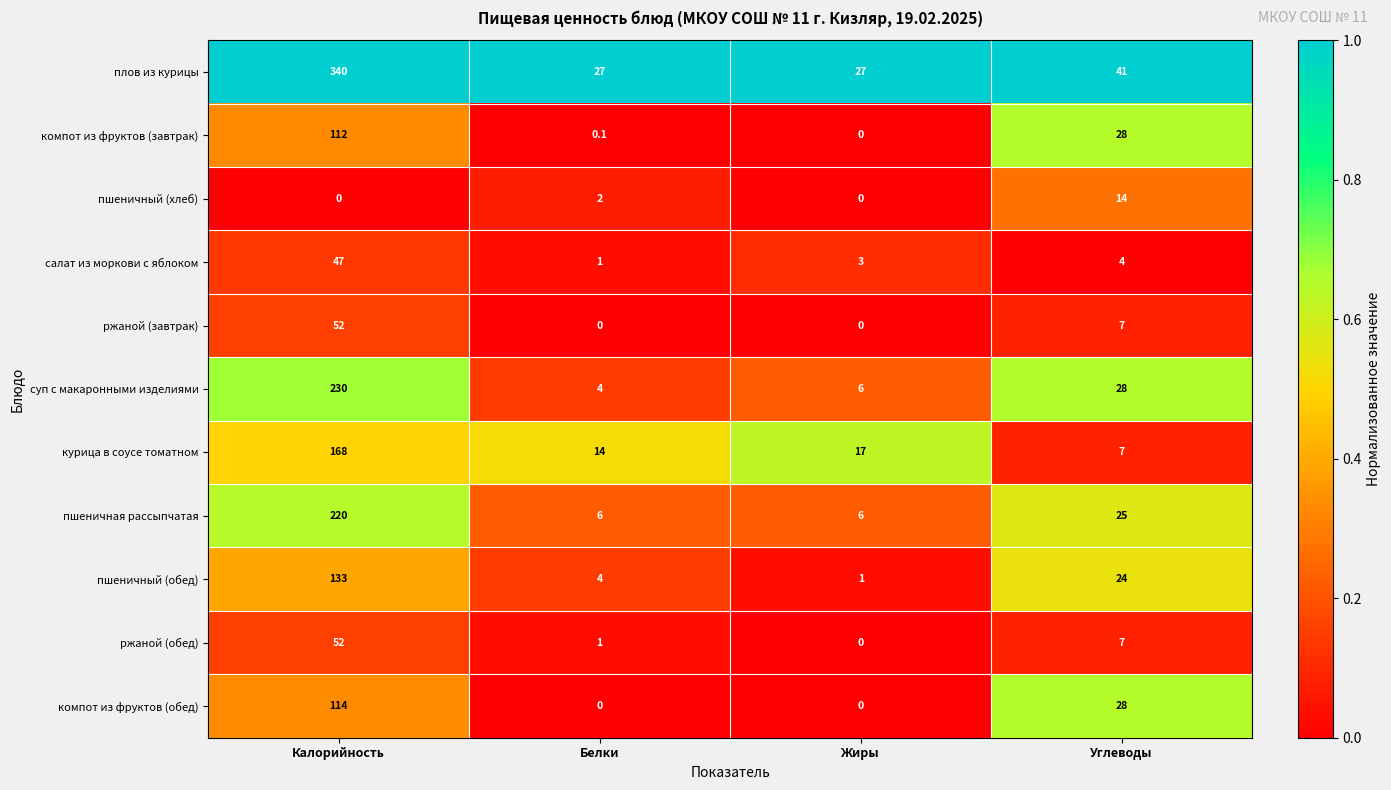

Which series has the widest spread of values?

плов из курицы